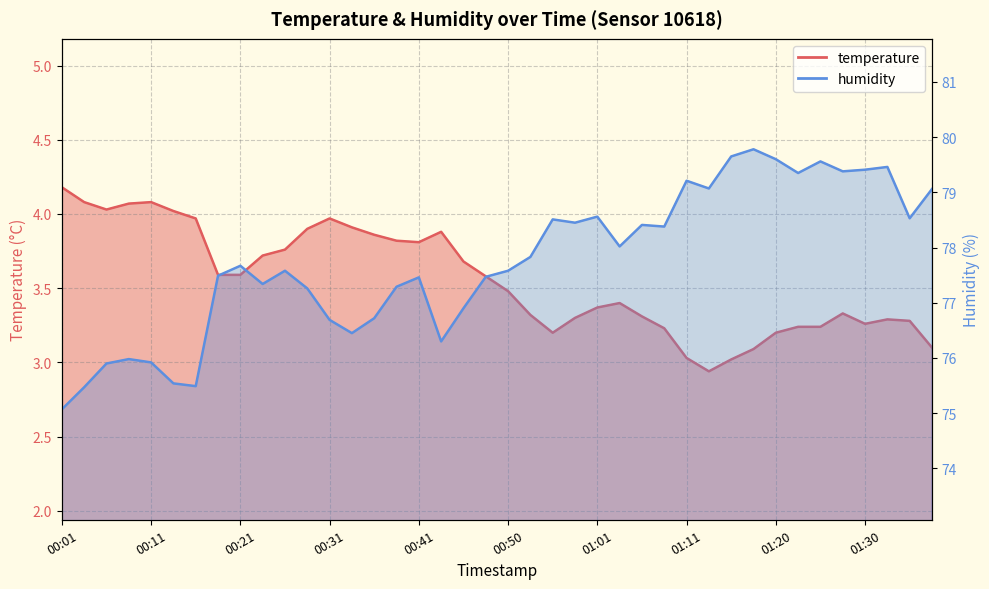

Which series has the largest total across all categories?

humidity